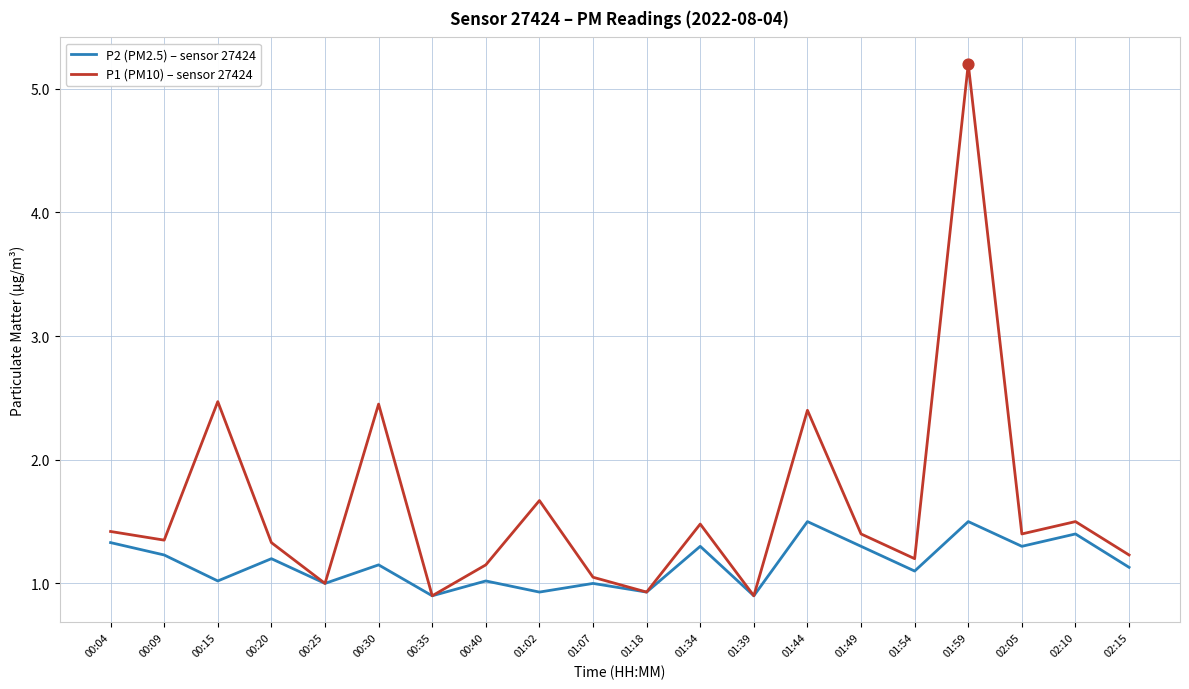

Is the value of P2 (PM2.5) – sensor 27424 at 01:54 greater than the value of P1 (PM10) – sensor 27424 at 01:59?

No